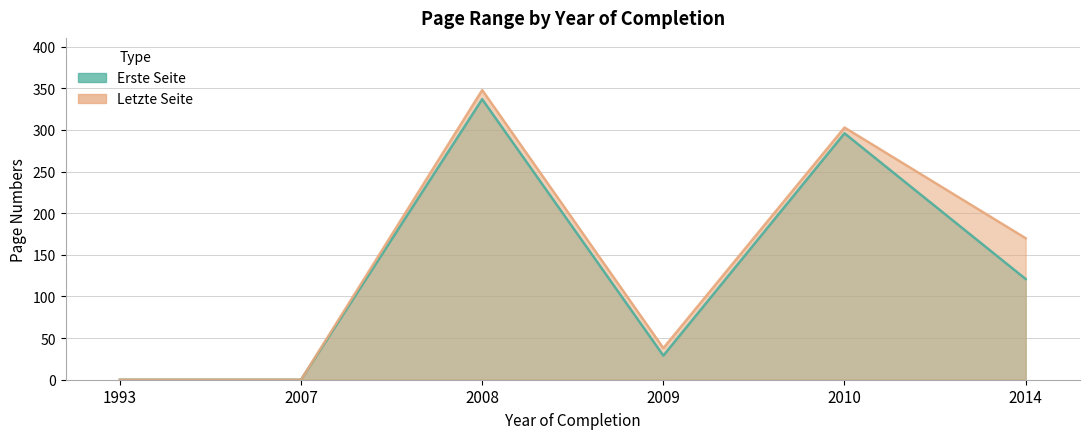

What is the sum of the Erste Seite values at 2009 and 1993?

29